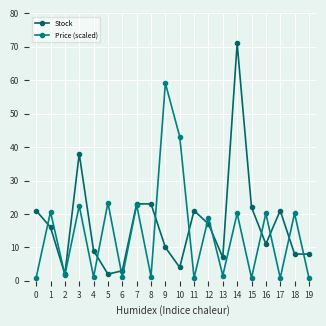

Between 17 and 1, which is larger?

17